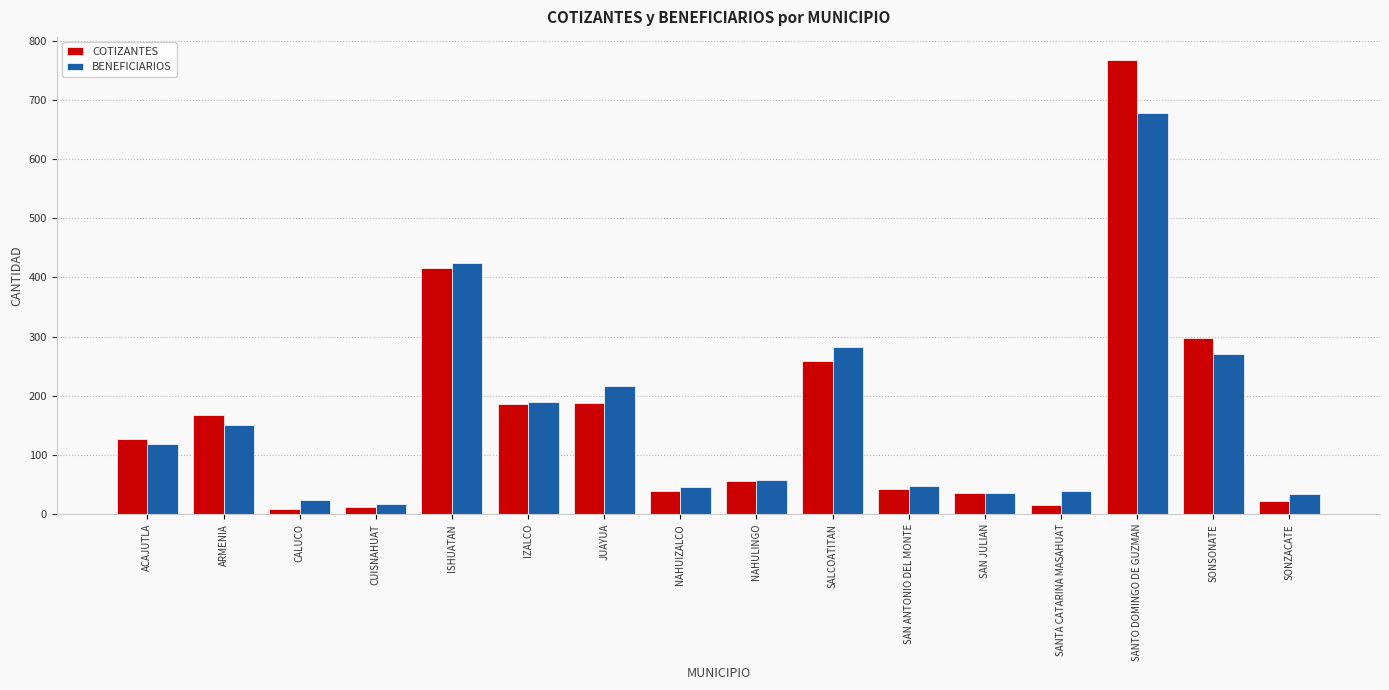

Is the value of COTIZANTES at CUISNAHUAT greater than the value of BENEFICIARIOS at SONSONATE?

No